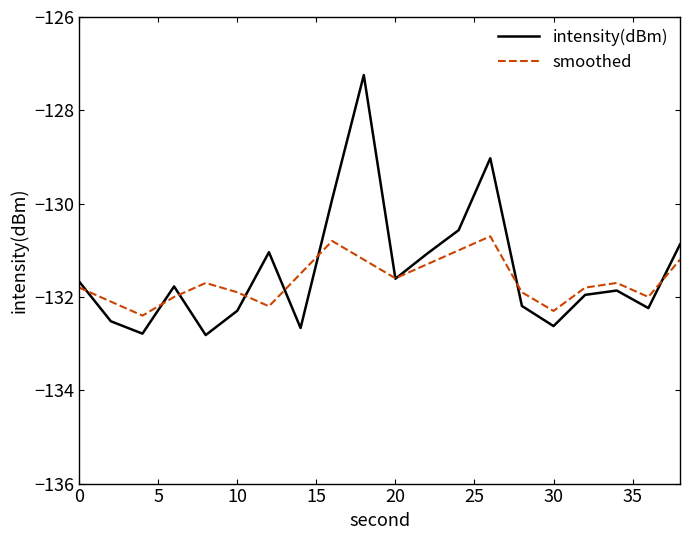

What are all the series names shown in the legend?

intensity(dBm), smoothed